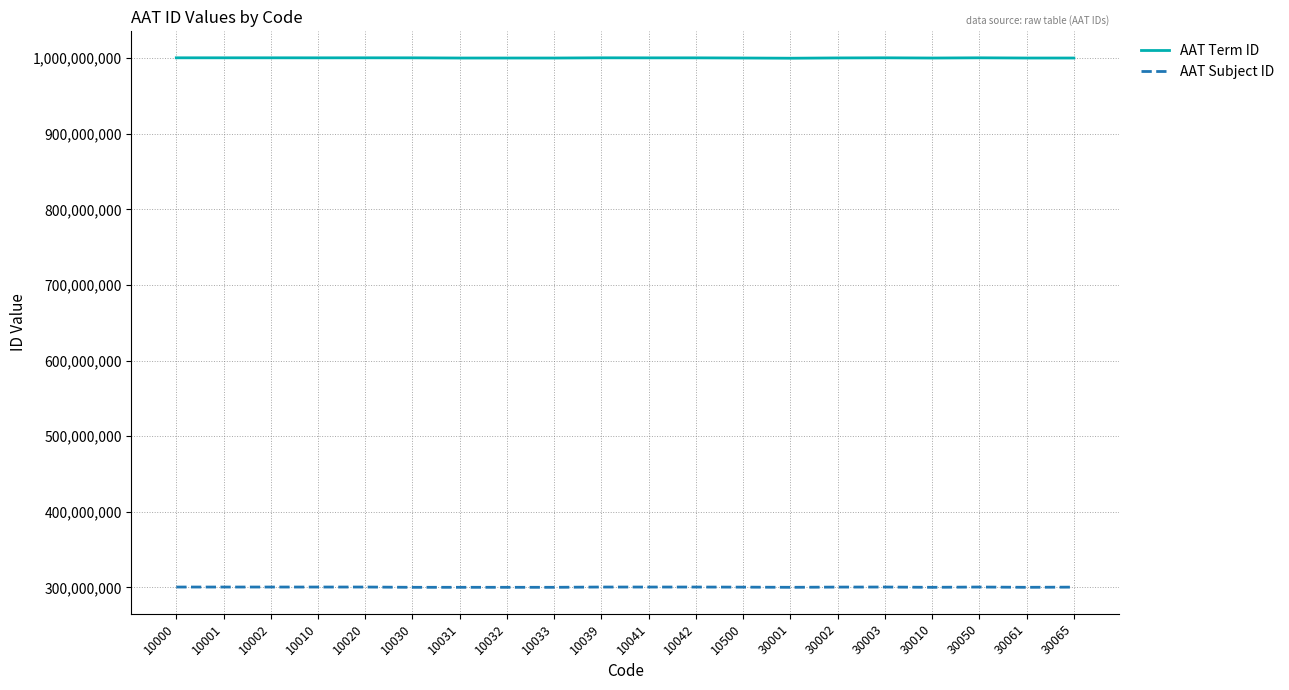

How many categories are shown in the chart?

20